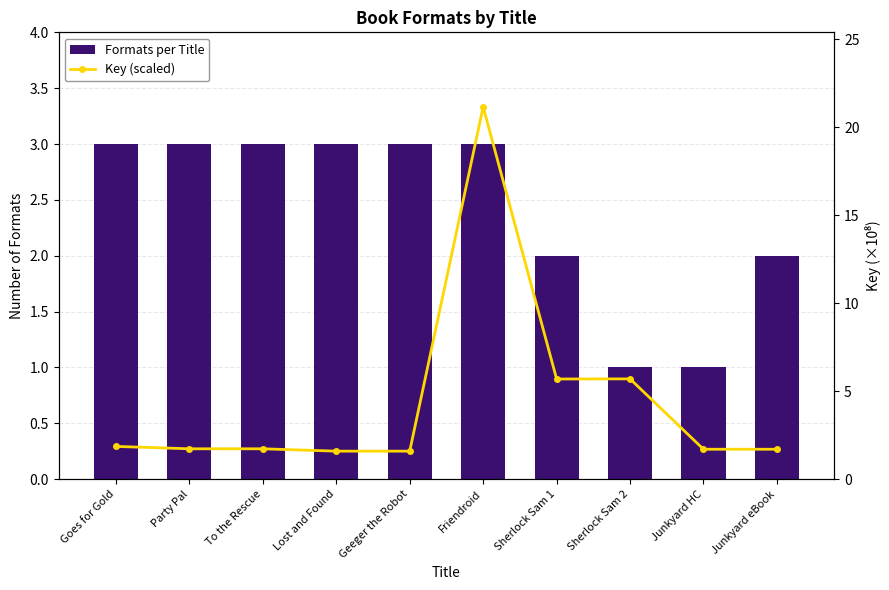

Is it true that Key (scaled) equals 1.7 at Junkyard eBook?

True